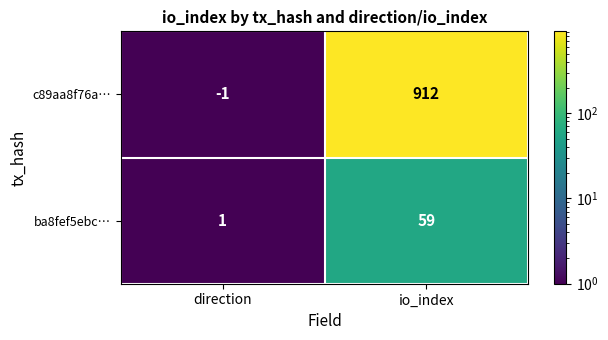

What is the maximum value shown in the chart?

912